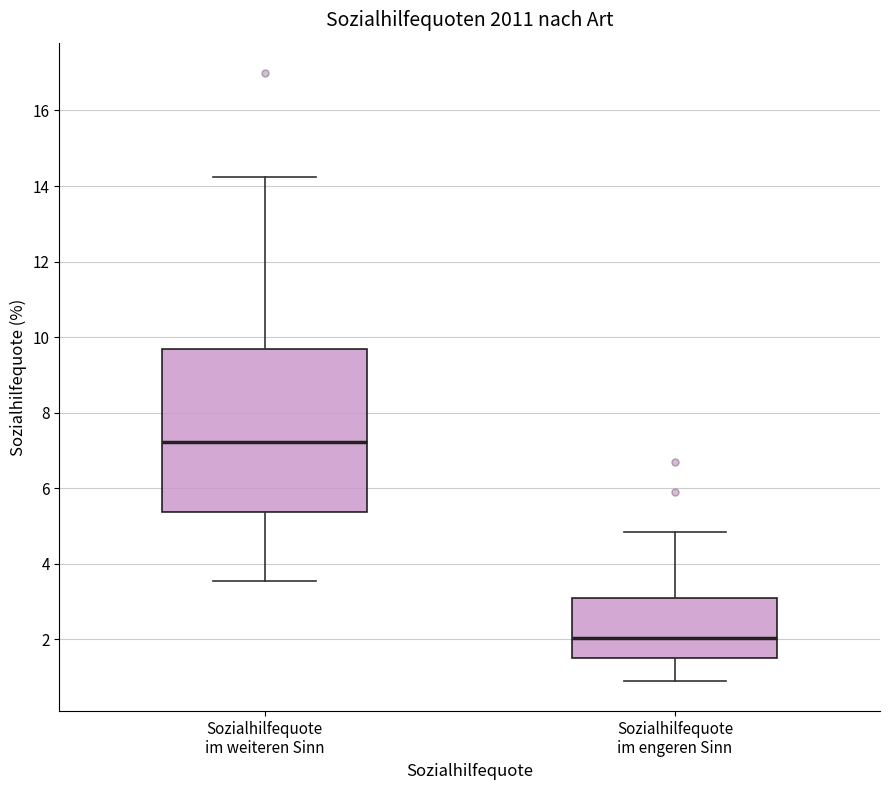

Which box is the tallest, from its lower edge to its upper edge?

Sozialhilfequote im weiteren Sinn